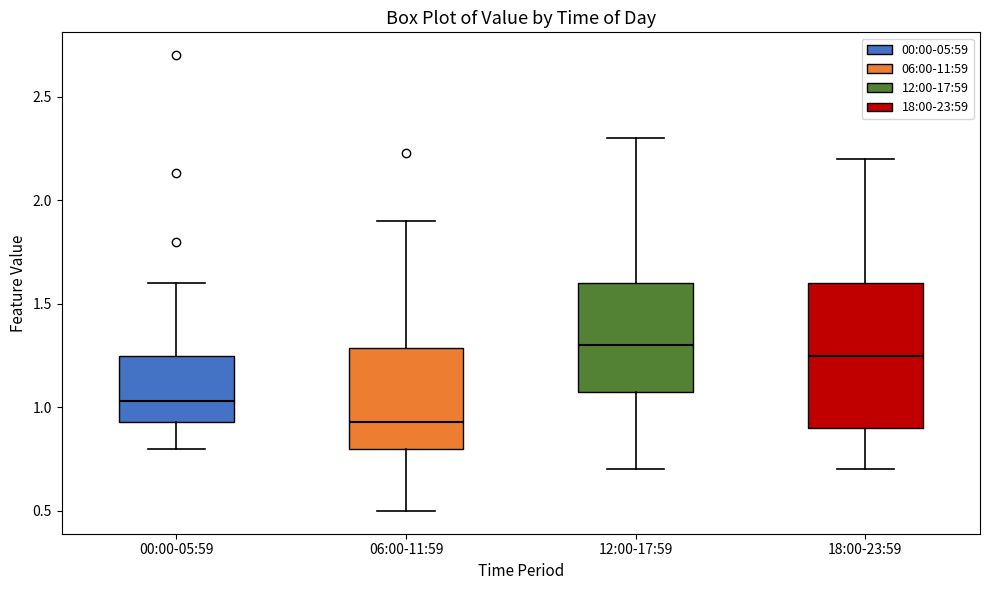

Where does the lower whisker of the box for 06:00-11:59 end on the y-axis? The values are not printed on the chart, so give them approximately, as read against the axis.

0.50